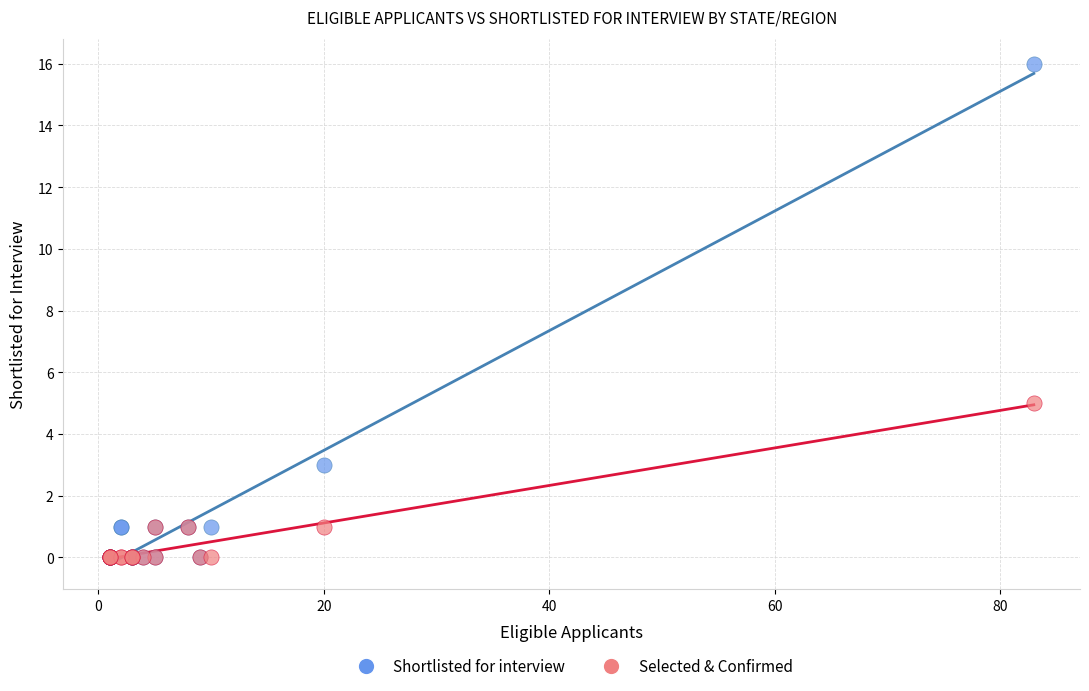

In the Shortlisted for interview series, what Y value is closest to 8?

3